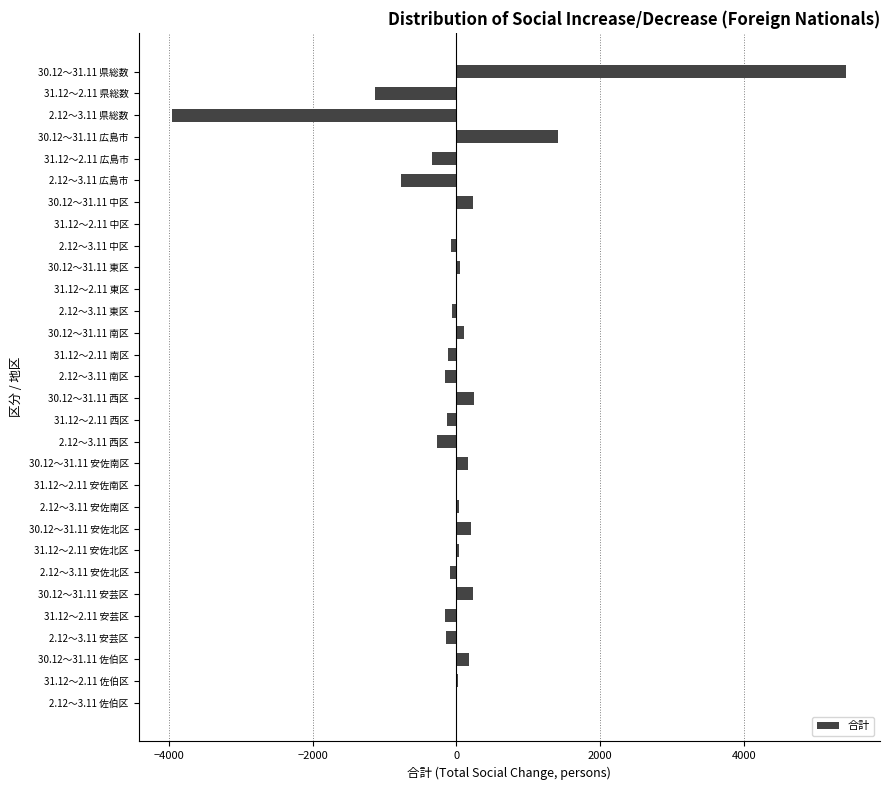

How many categories are shown in the chart?

30